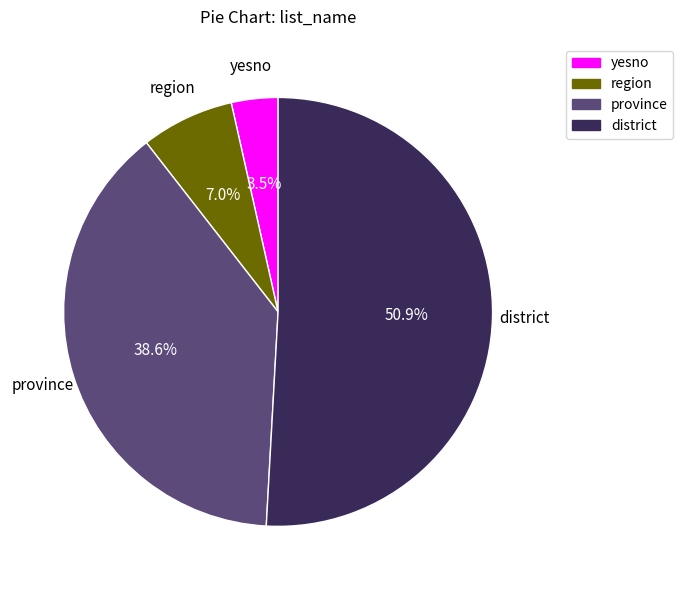

Combined, do region and yesno account for over 50%?

No